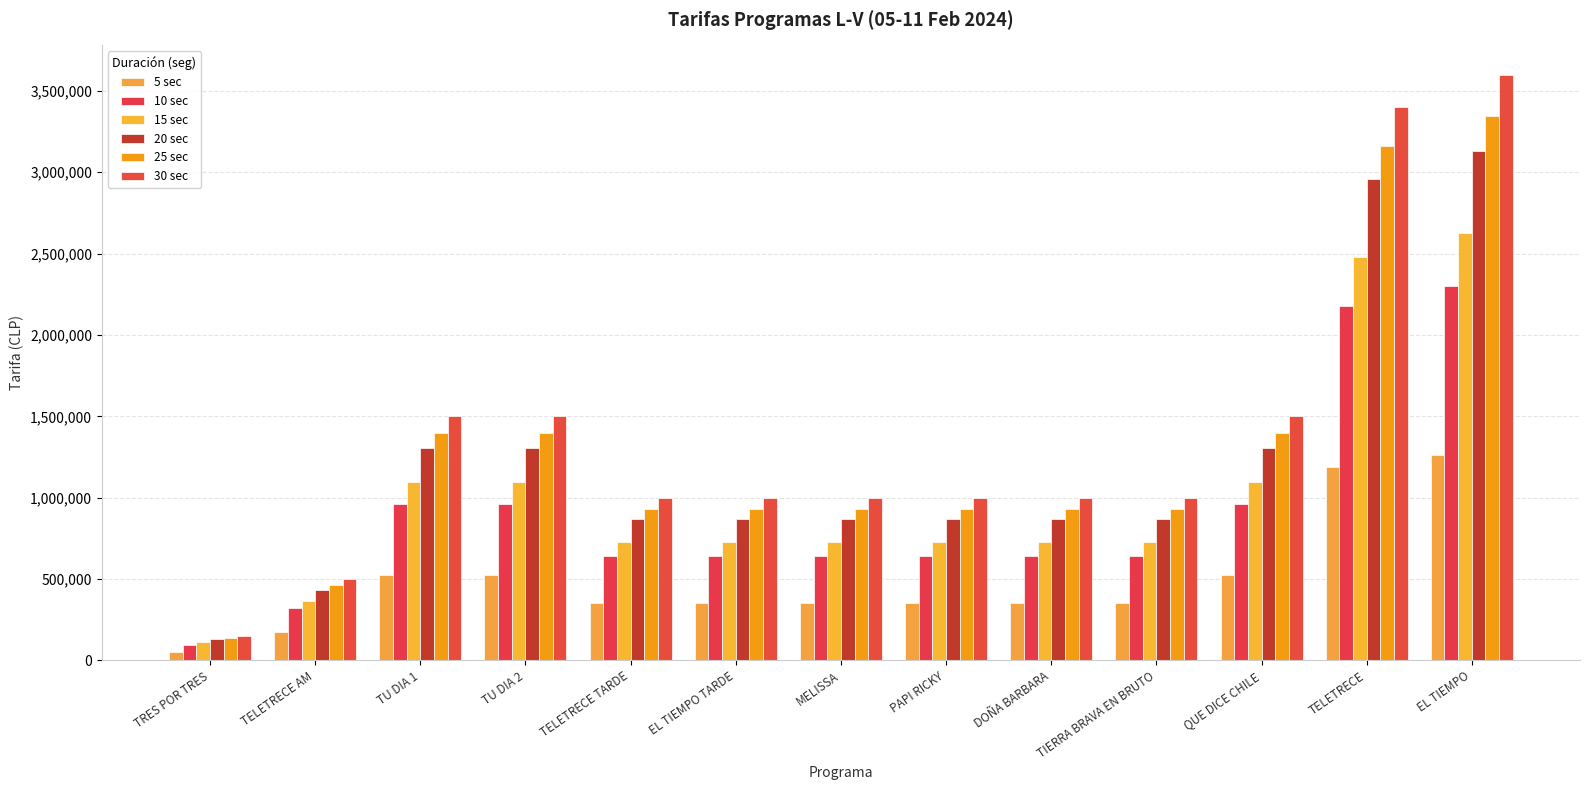

How many groups of bars are there?

13